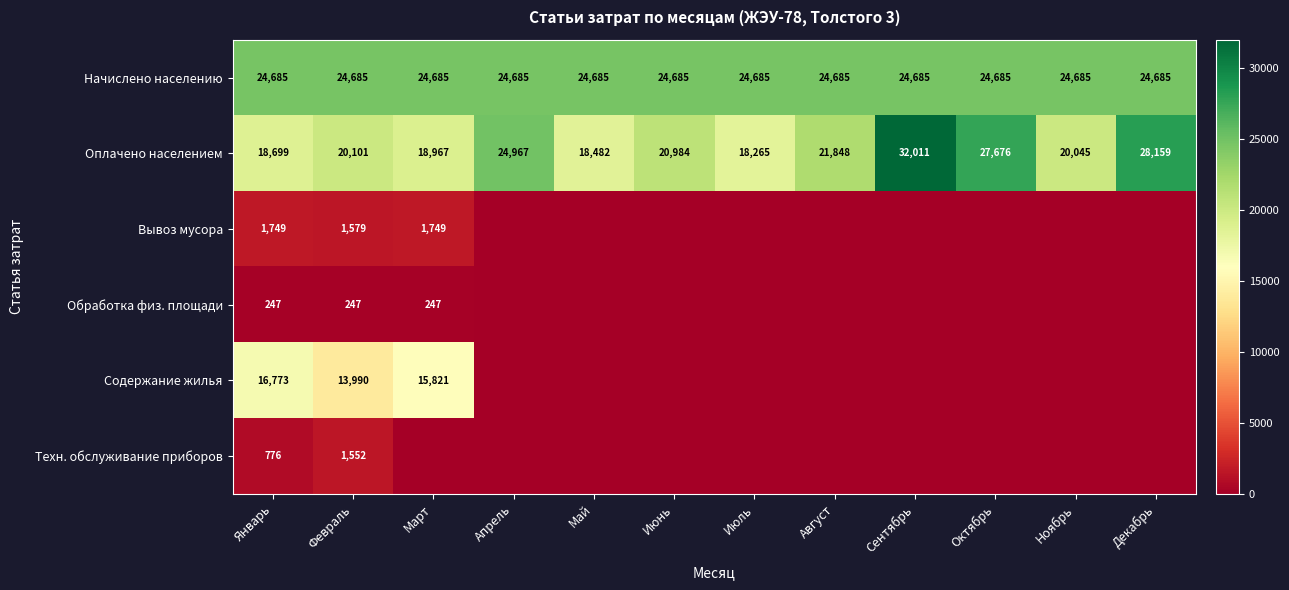

What is the lowest value of the Начислено населению series?

24685